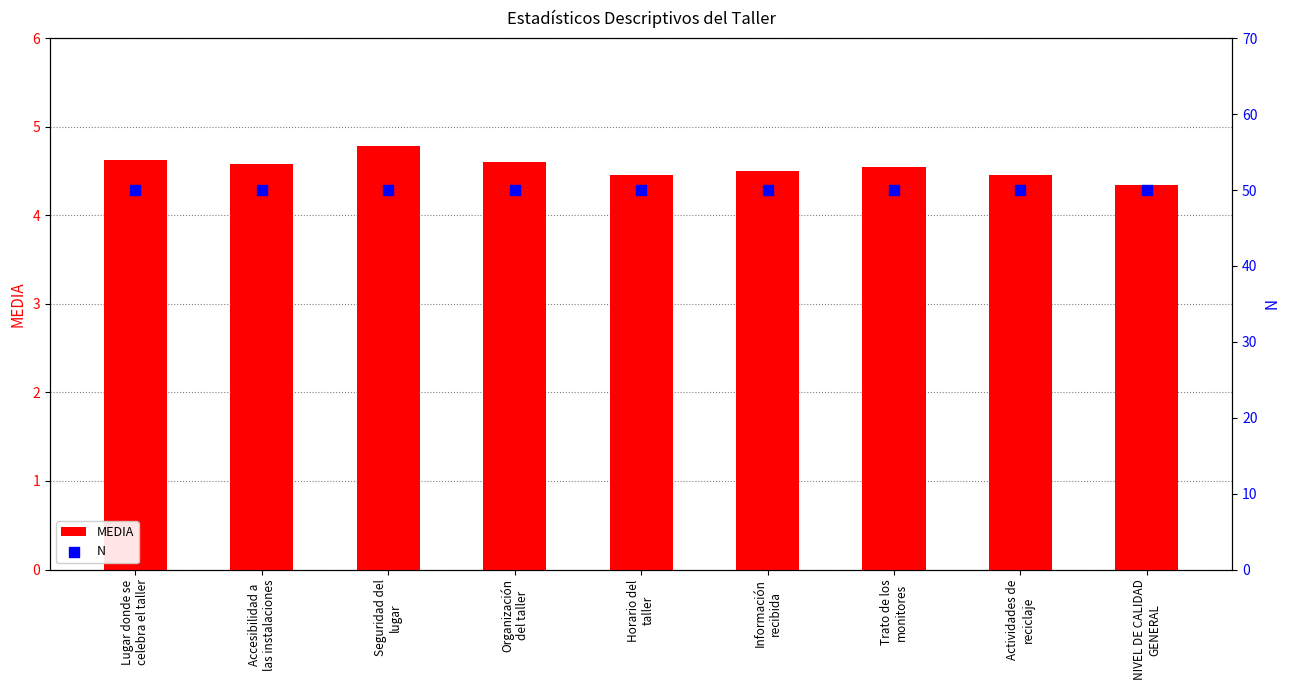

At which category is the sum across all series the highest?

Seguridad del
lugar